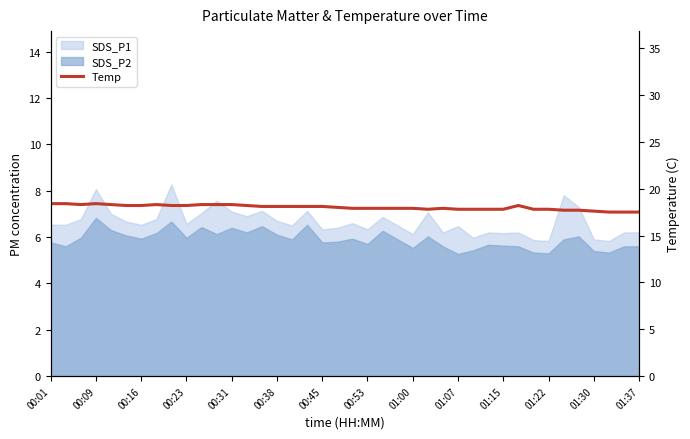

What is the value of the 10th point from the left?

18.2